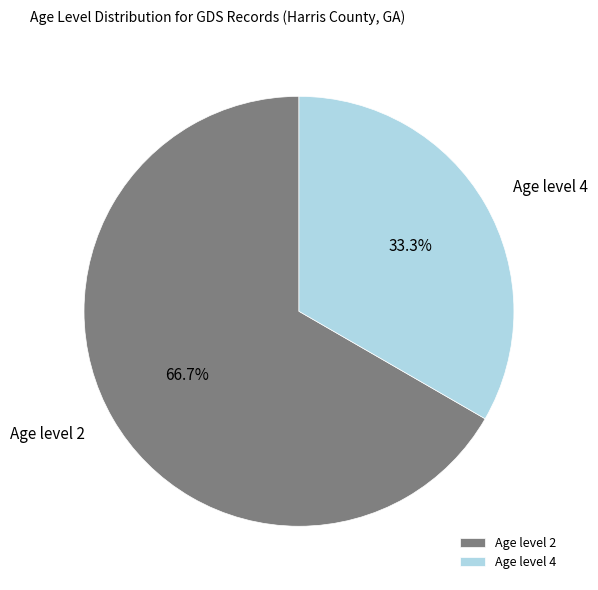

Rank the categories by value from lowest to highest.

Age level 4, Age level 2